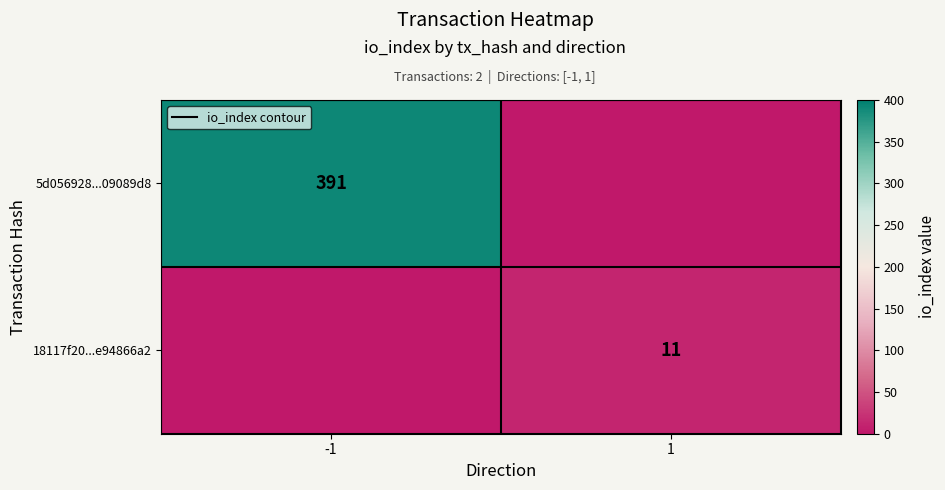

The 5d056928...09089d8 series shows 141 at -1. True or false?

False